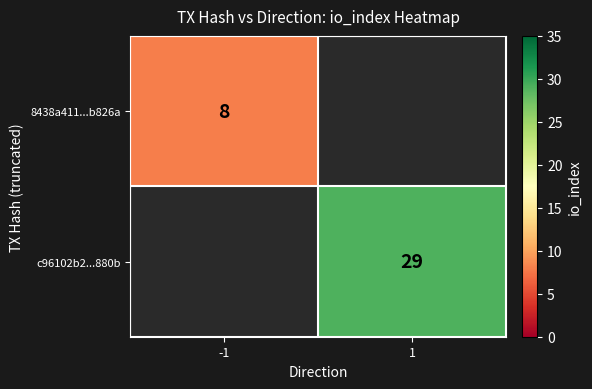

The c96102b2...880b series shows 11 at 1. True or false?

False